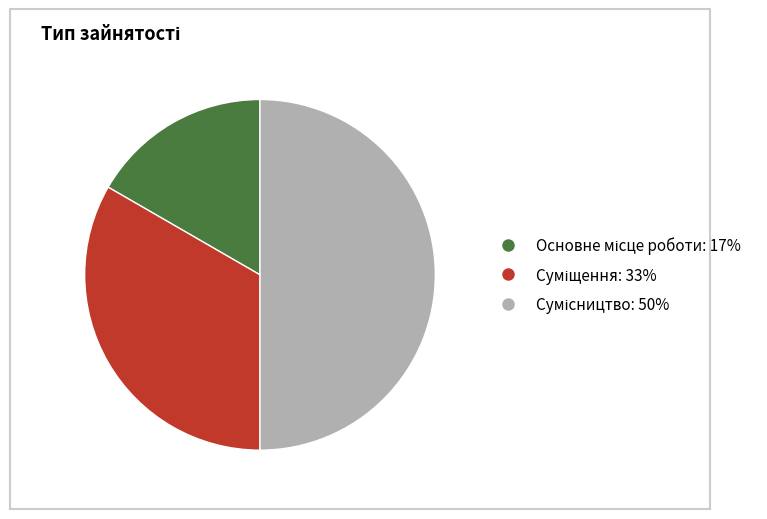

Count the number of slices in the pie.

3